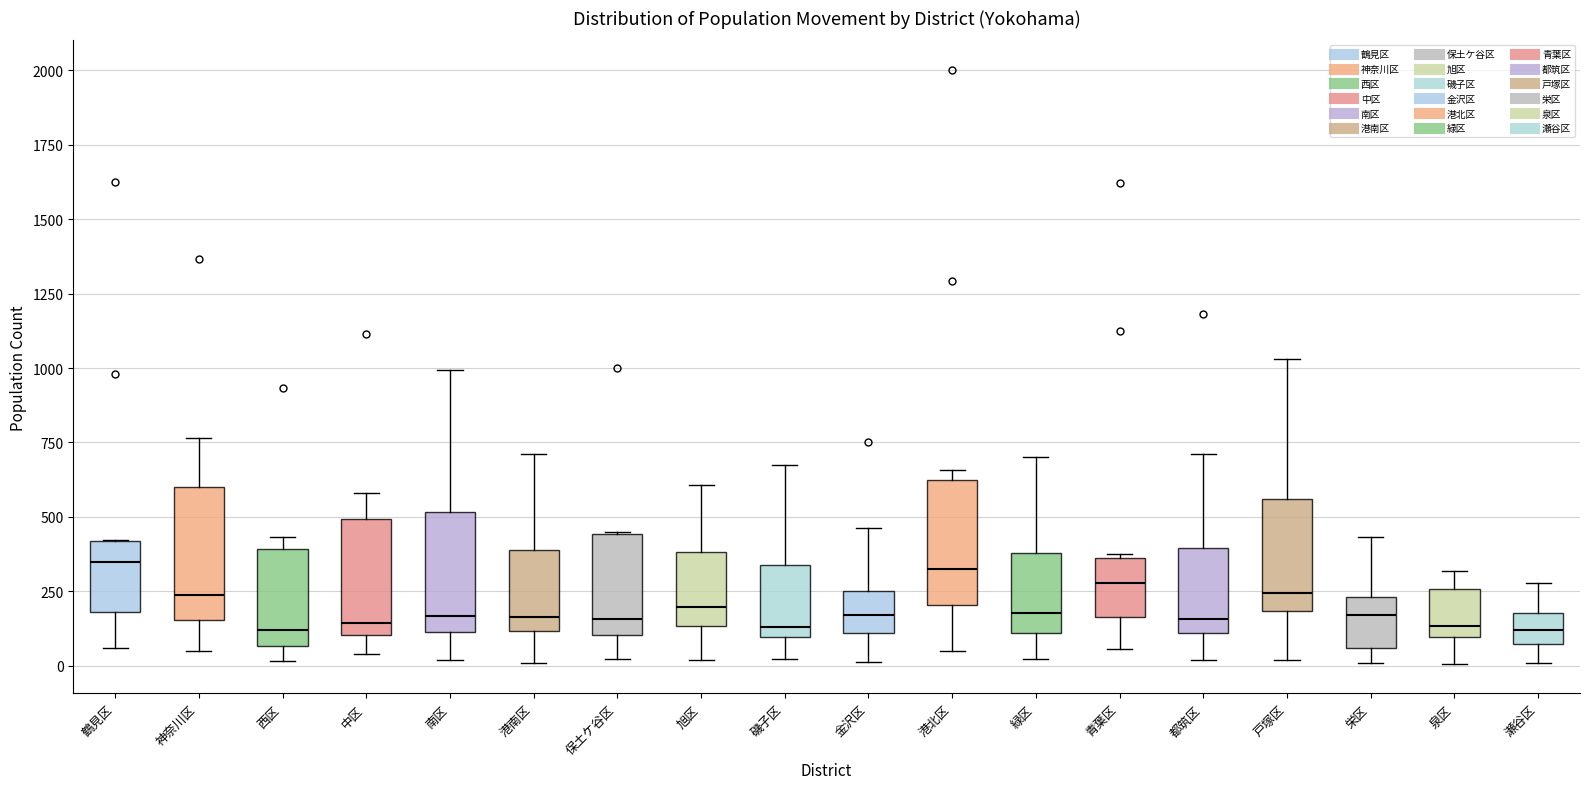

Where does the lower whisker of the box for 港南区 end on the y-axis? The values are not printed on the chart, so give them approximately, as read against the axis.

0